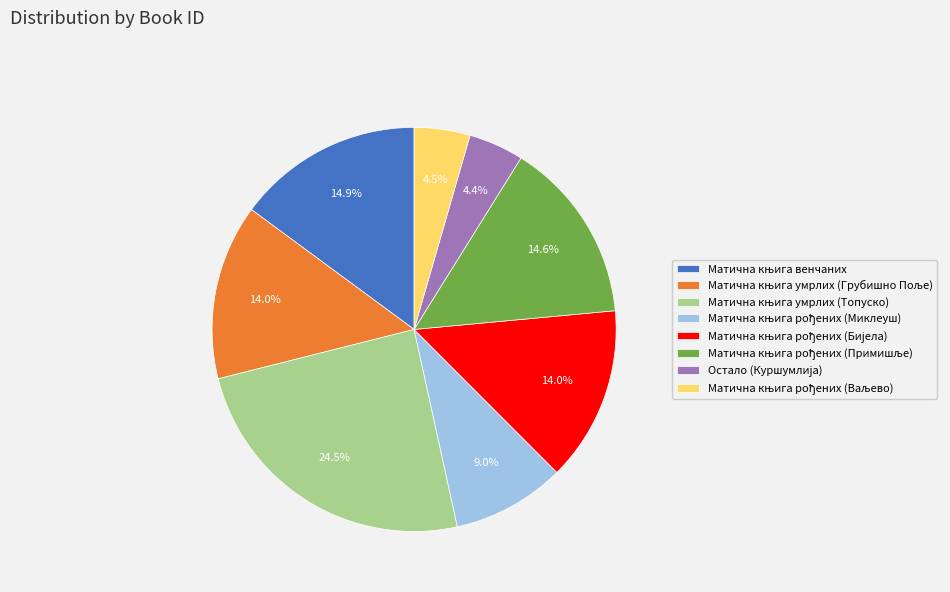

Count the number of slices in the pie.

8